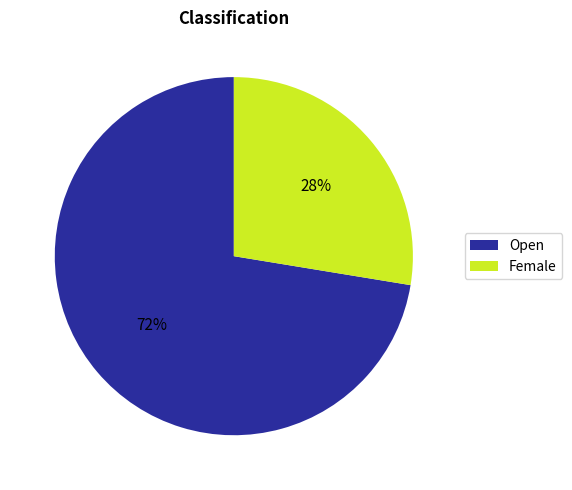

Which slice represents more than half of the pie?

Open